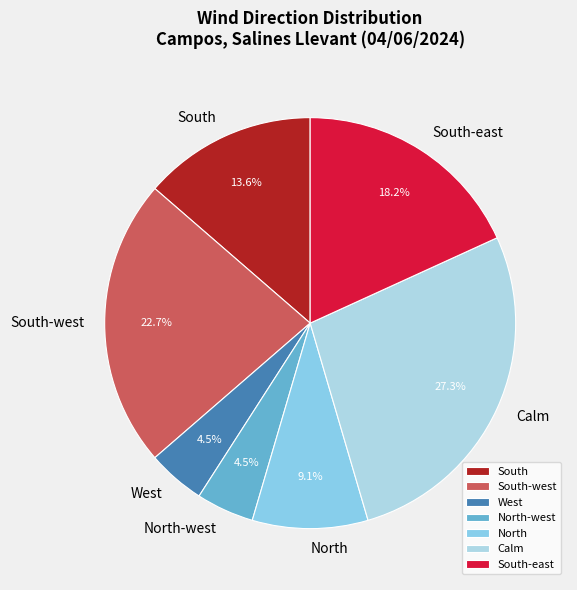

Is there any slice that represents more than half of the pie?

No